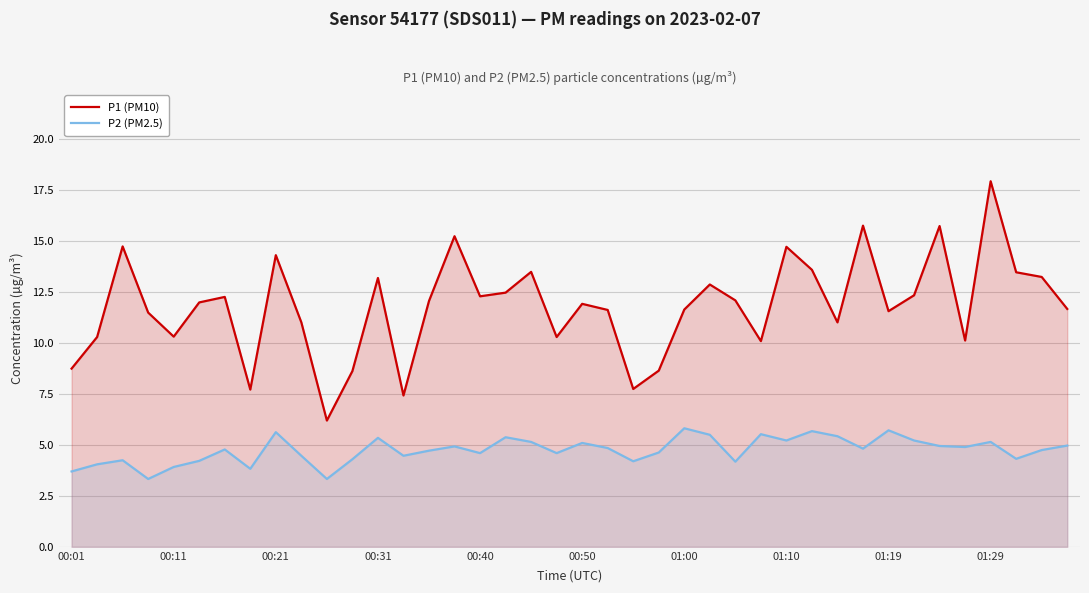

At which label does P1 (PM10) reach its peak?

01:29